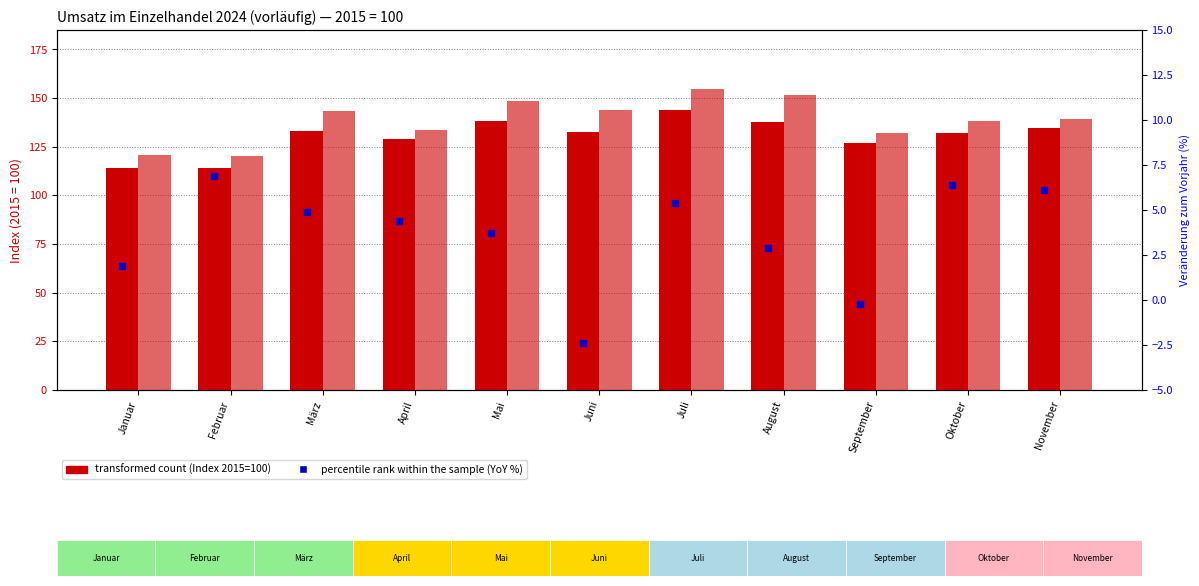

At which category is the sum across all series the highest?

Juli